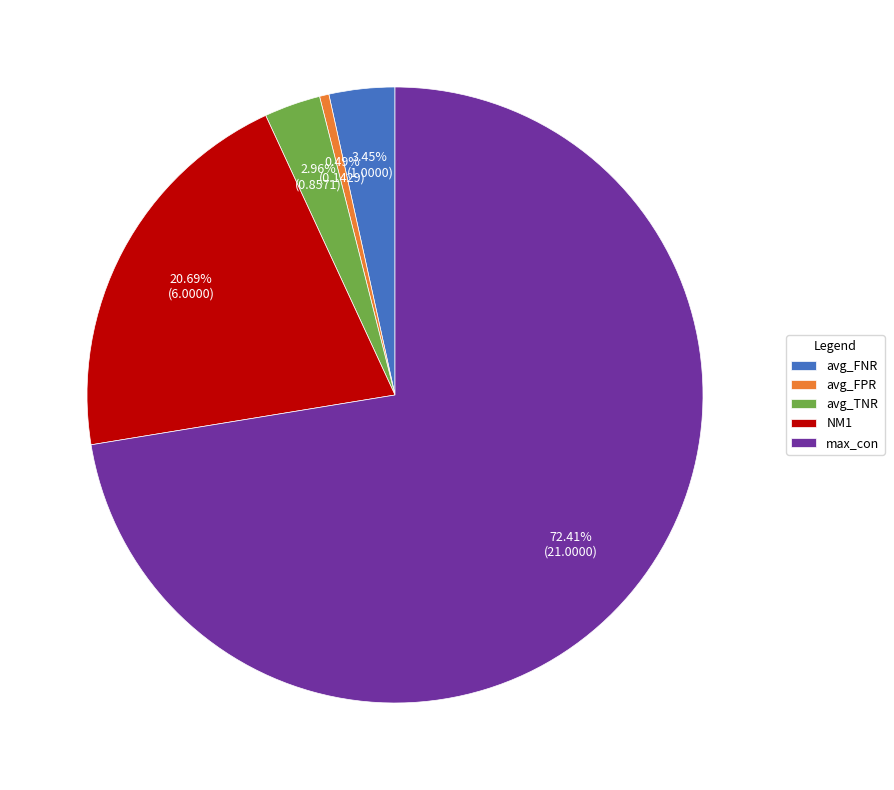

What portion of the pie excludes avg_TNR?

97.0%